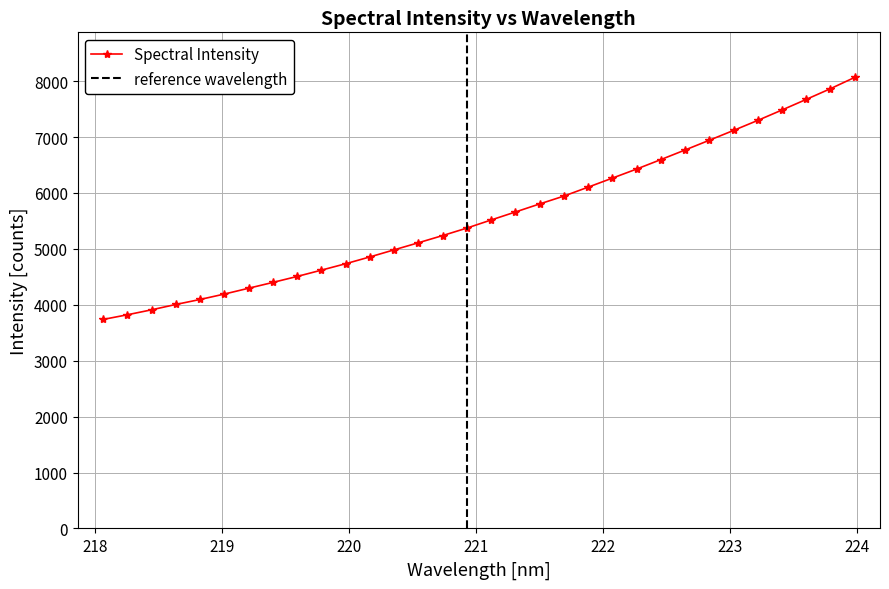

What is the ratio of the value at 223.9802 to the value at 223.408?

1.1